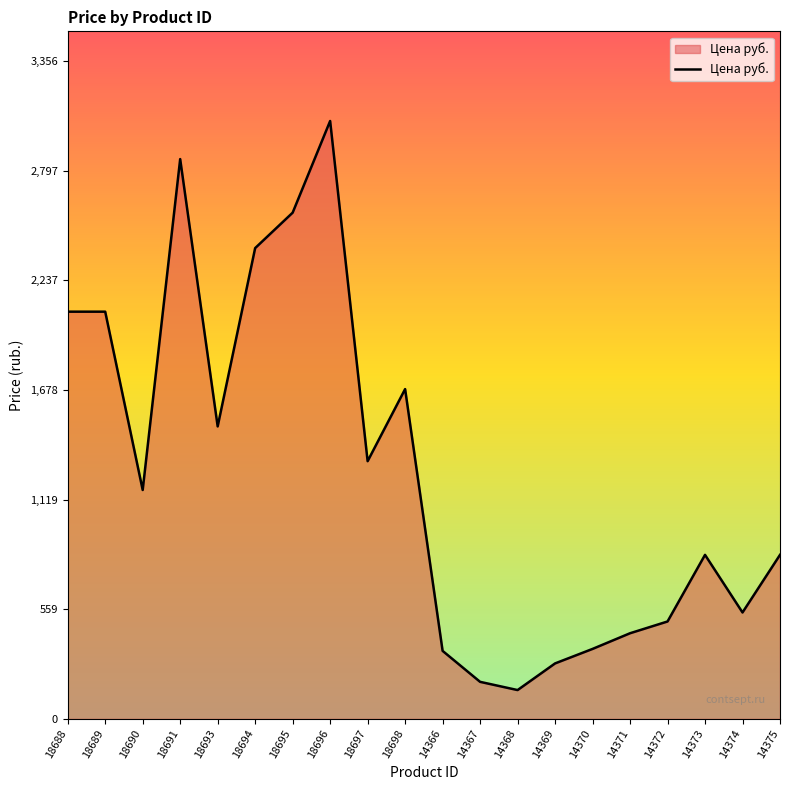

Which category has the highest value across all series?

18696